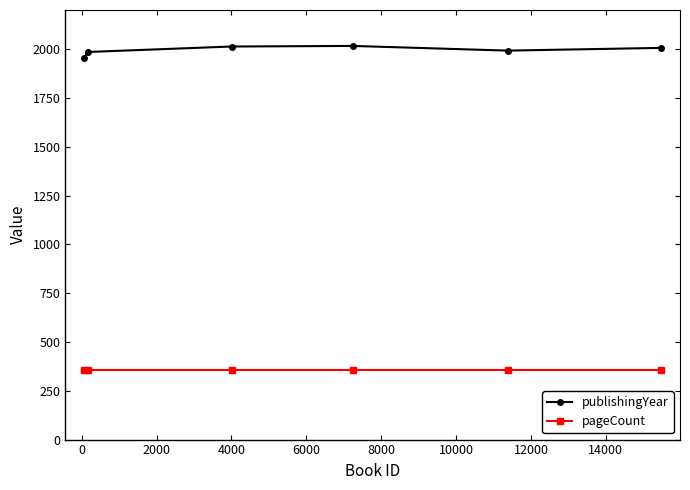

Does the chart have visible grid lines?

No